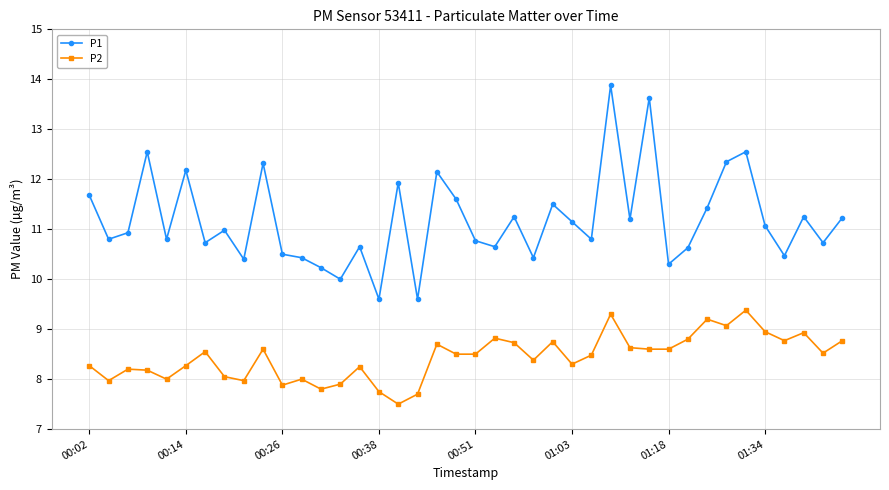

How many lines are shown in the chart?

2